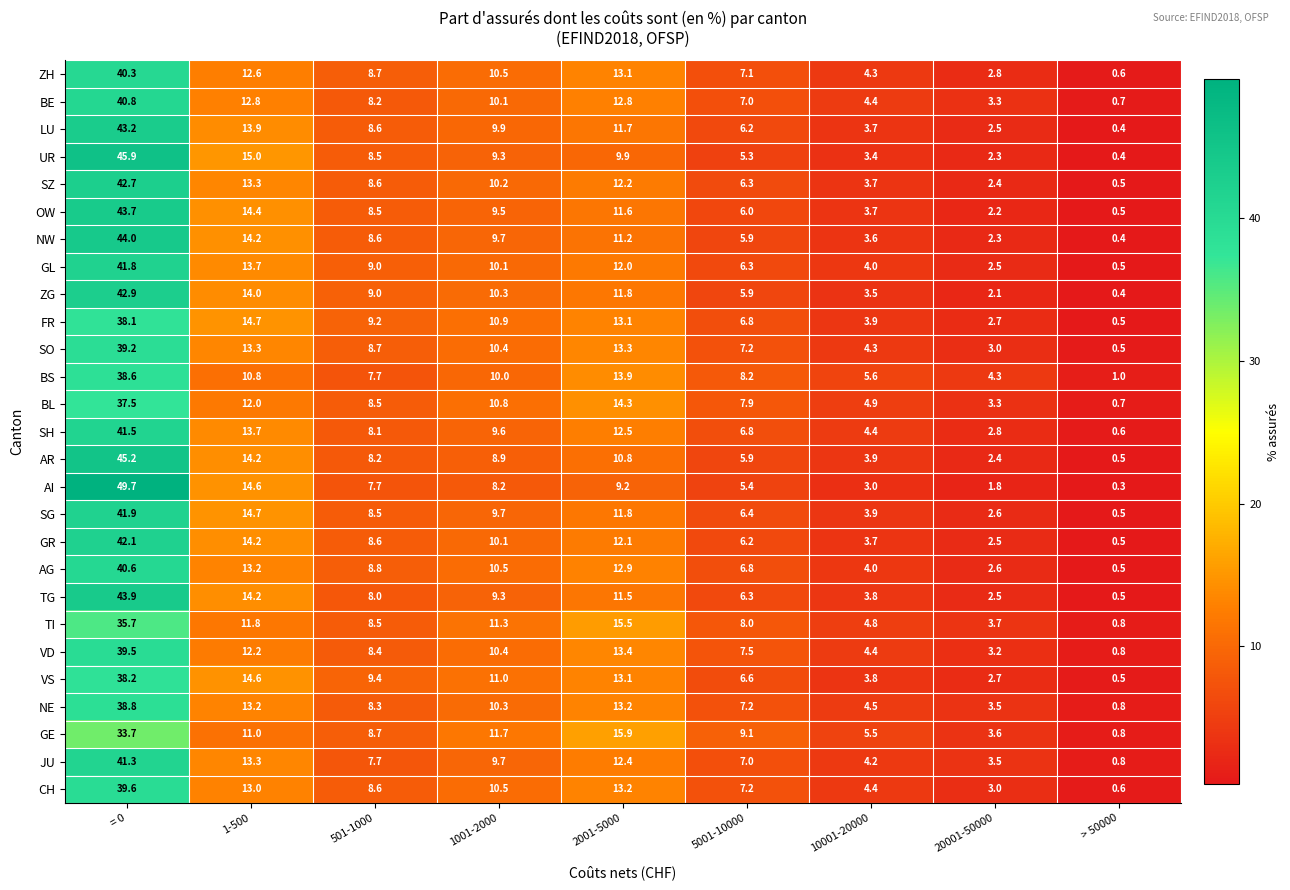

What is the average value of the GR series?

11.1